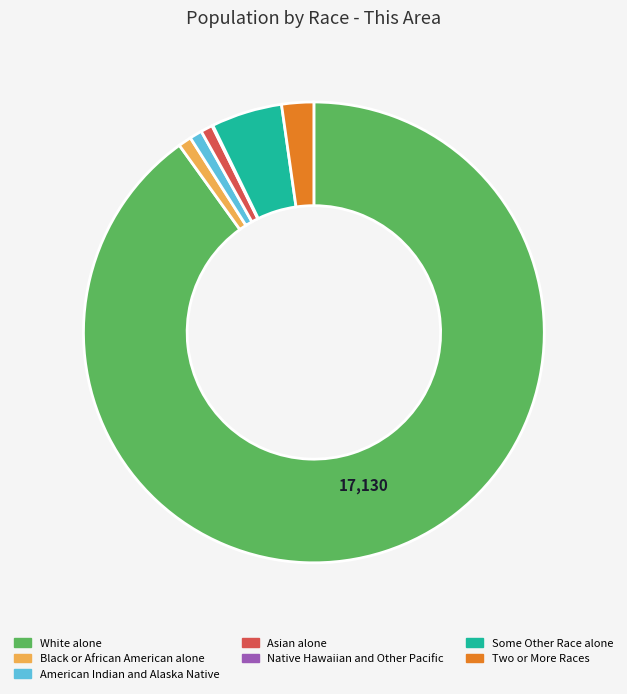

Which slice is the largest?

White alone